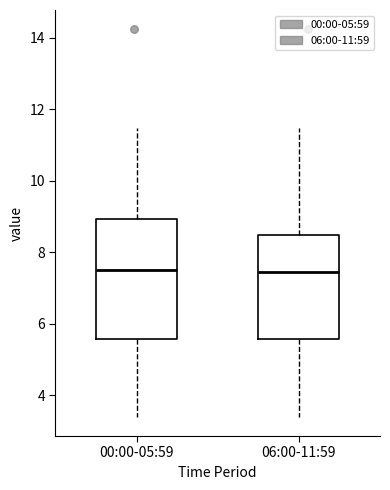

Where is the lower edge of the box for 06:00-11:59 on the y-axis? The values are not printed on the chart, so give them approximately, as read against the axis.

5.6